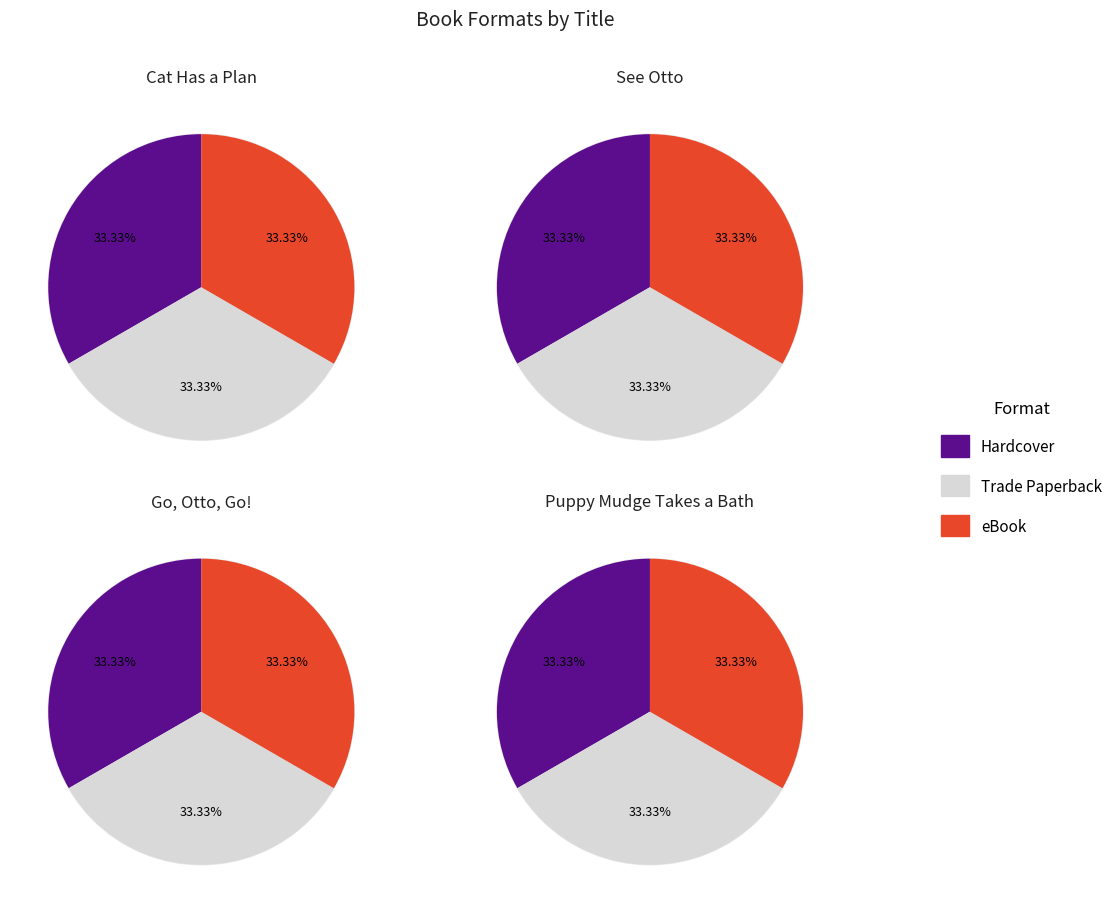

Rank the series at Hardcover from lowest to highest value.

Hardcover, Trade Paperback, eBook